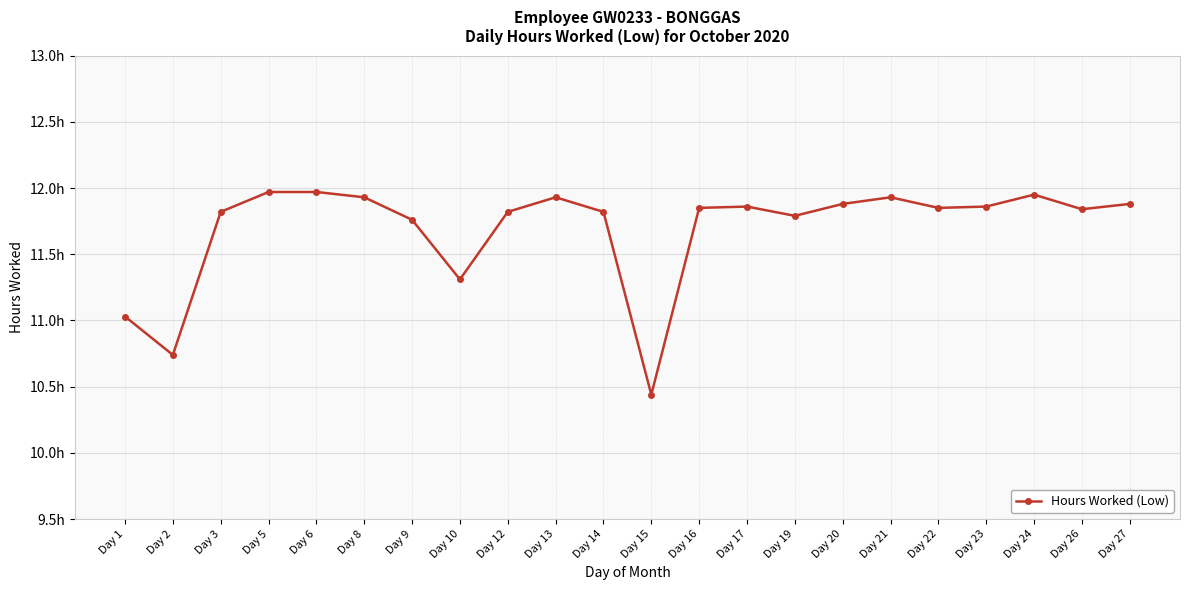

Does the chart have visible grid lines?

Yes